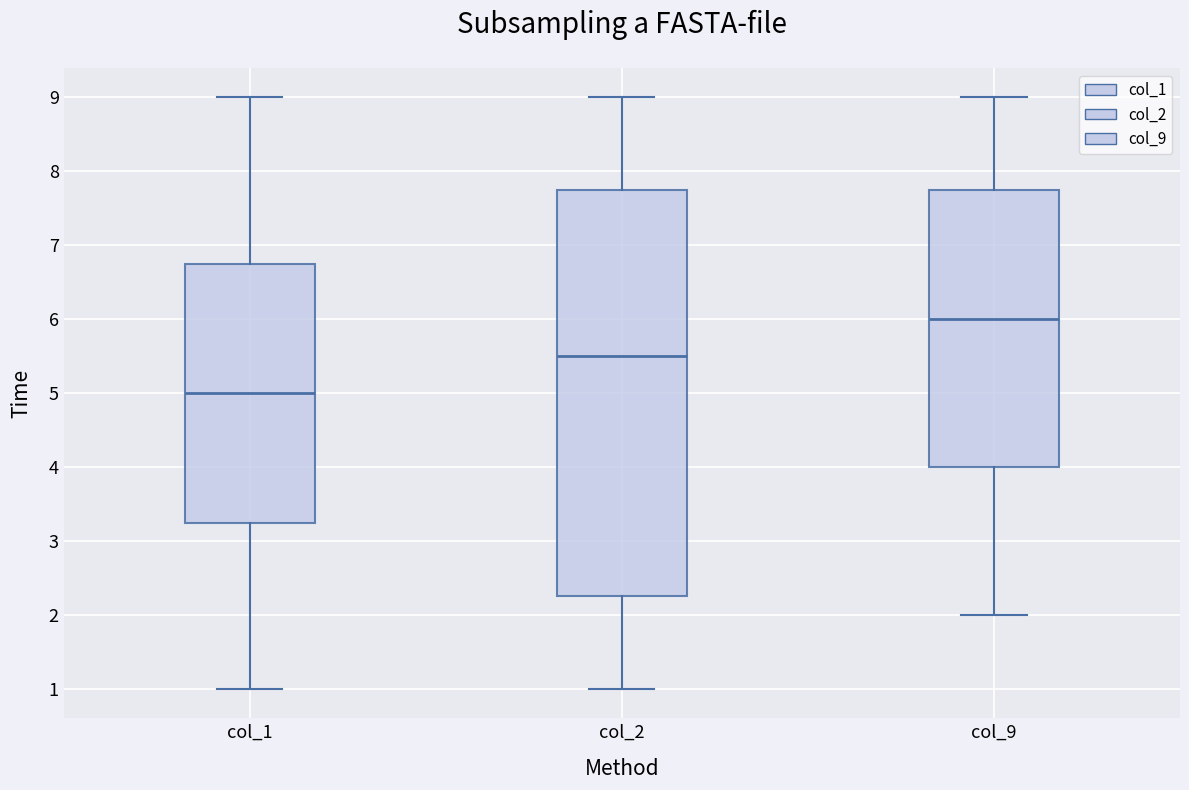

Reading left to right, read every box against the y-axis: the position of its median line, the range the box covers, and the ends of its whiskers. The values are not printed on the chart, so give them approximately, as read against the axis.

col_1: median 5.0, box 3.3 to 6.8, whiskers 1.0 to 9.0
col_2: median 5.5, box 2.3 to 7.8, whiskers 1.0 to 9.0
col_9: median 6.0, box 4.0 to 7.8, whiskers 2.0 to 9.0